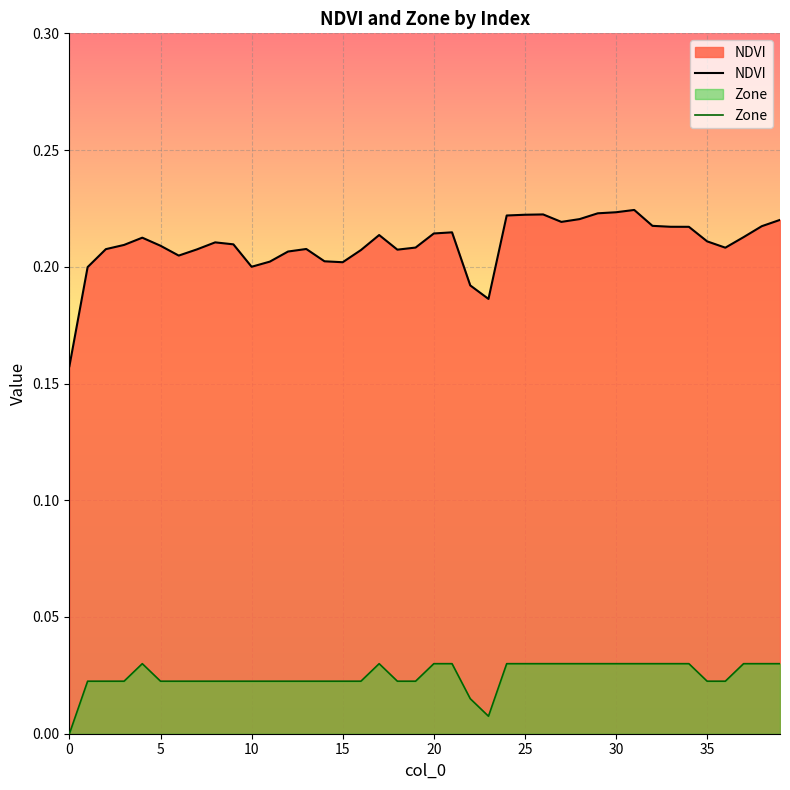

Which series has the largest range (max minus min)?

NDVI